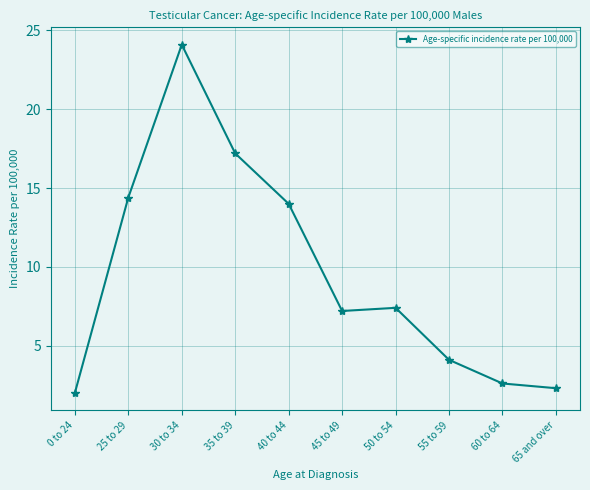

Where does the data first go above 7?

25 to 29